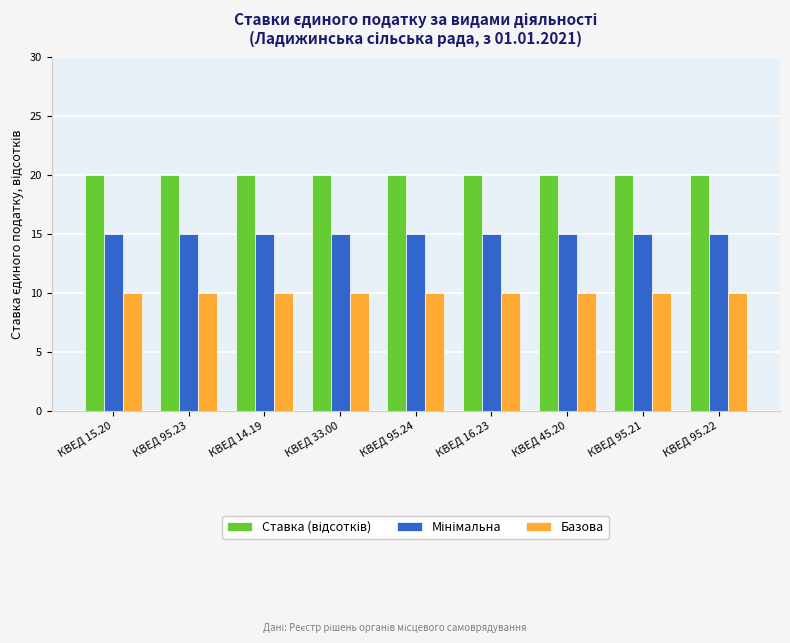

What is the greatest value displayed?

20